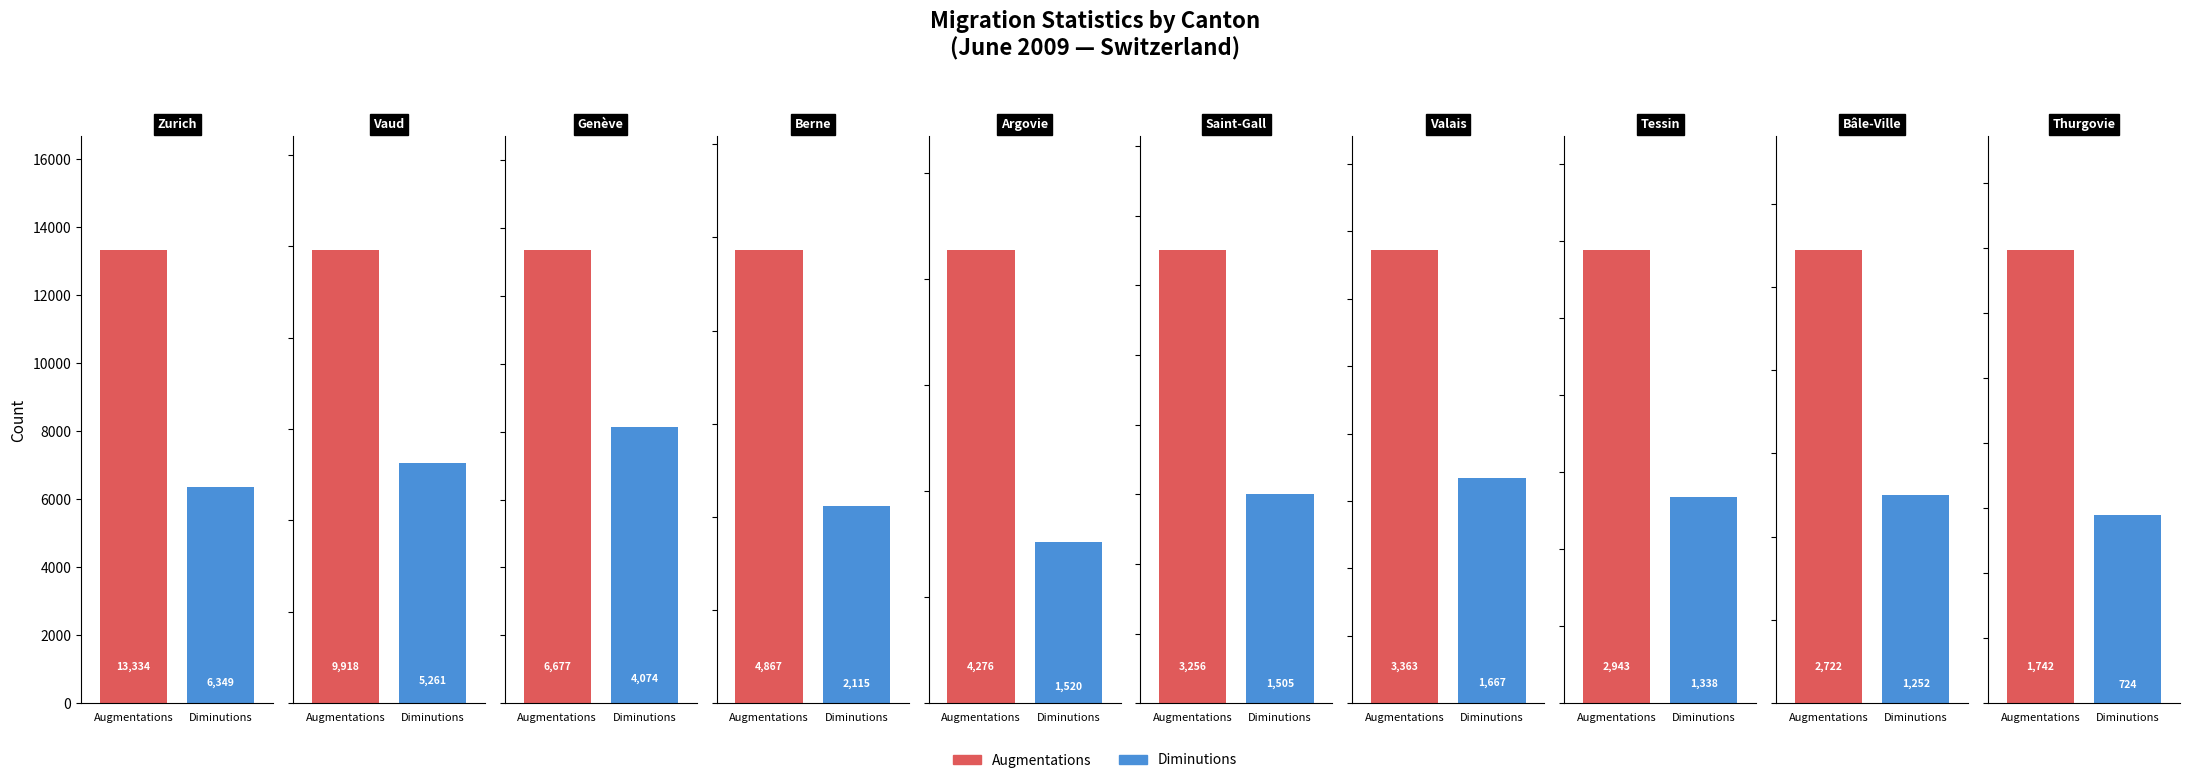

What is the difference between the highest and lowest values at 0?

6985